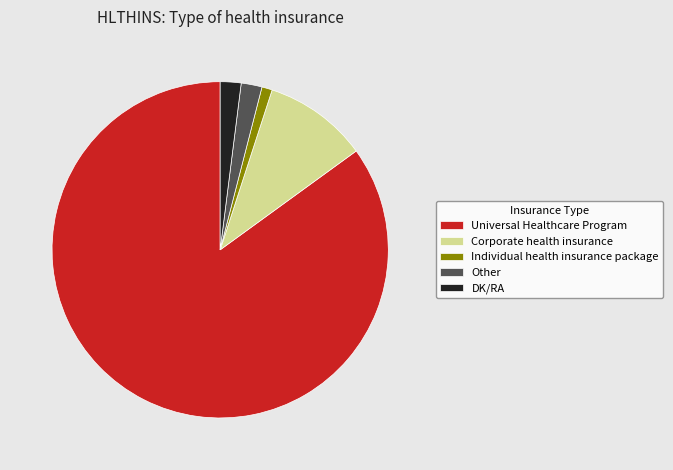

Which category accounts for the majority?

Universal Healthcare Program